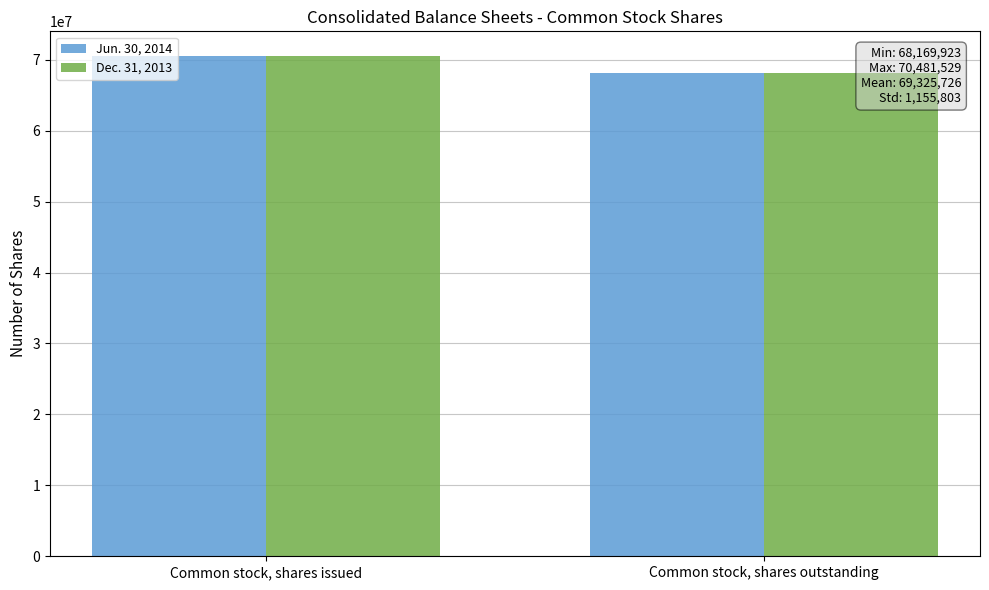

What is the value of the Jun. 30, 2014 bar at the 1st from the left?

70481529